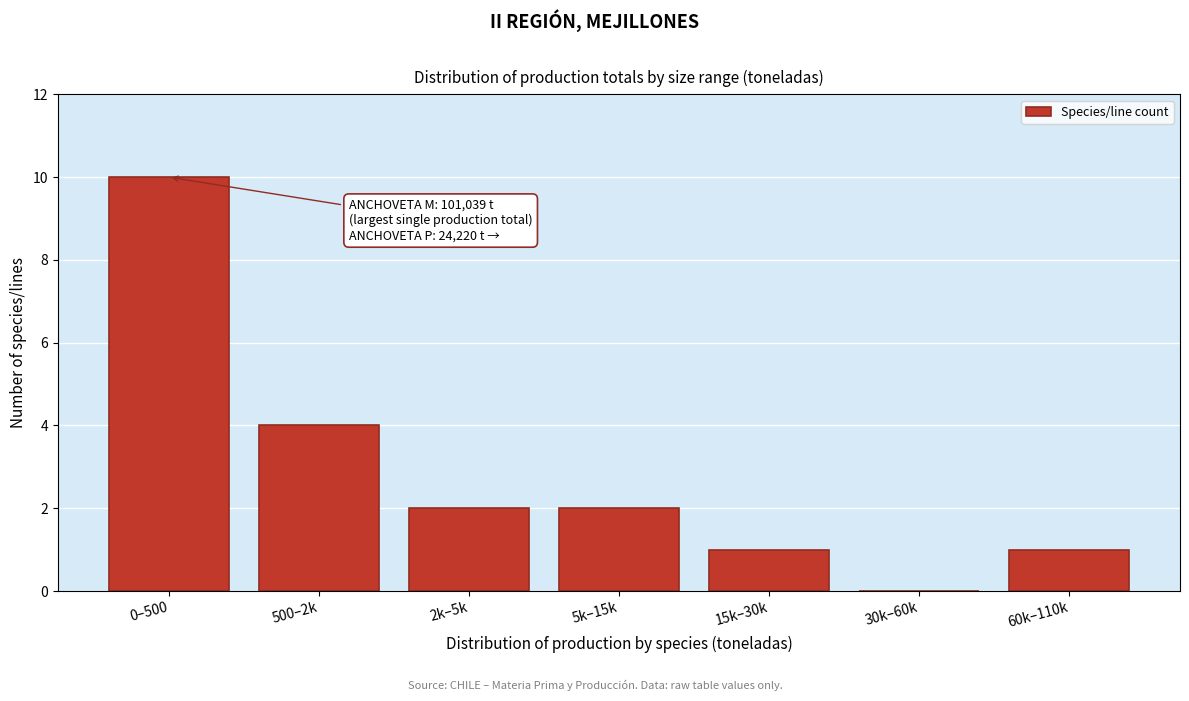

Reading right to left, list all the values displayed in this chart.

60k–110k=1	30k–60k=0	15k–30k=1	5k–15k=2	2k–5k=2	500–2k=4	0–500=10